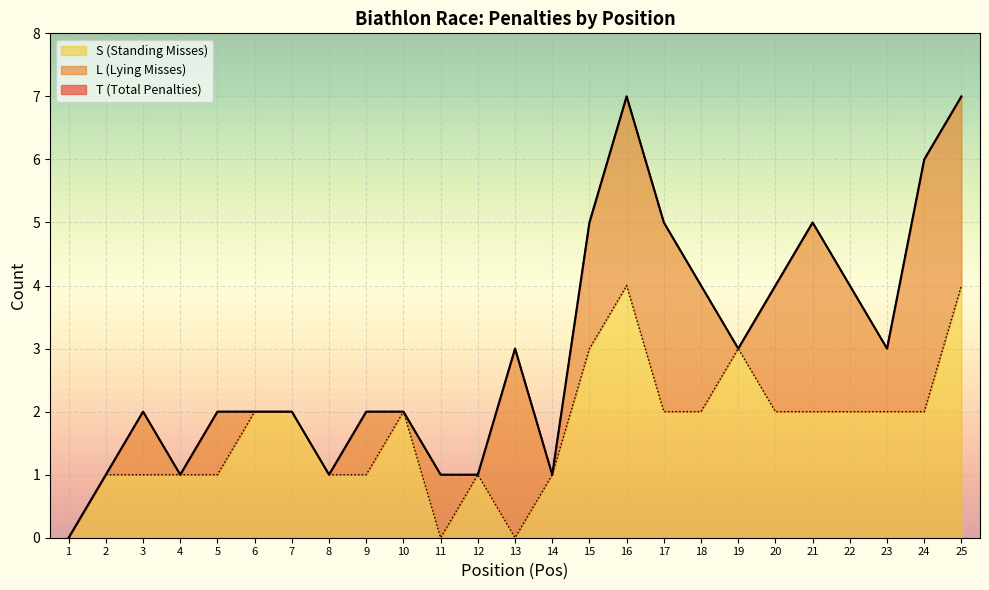

At which category is the sum across all series the highest?

16